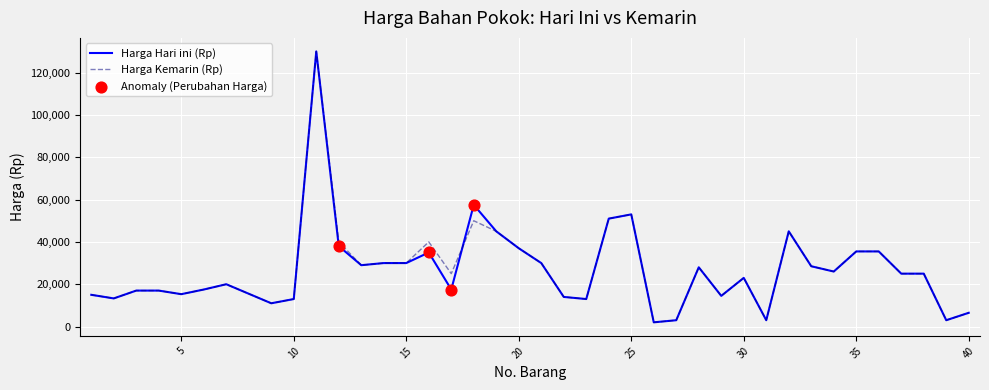

What is the highest value of the Harga Hari ini (Rp) series?

130000